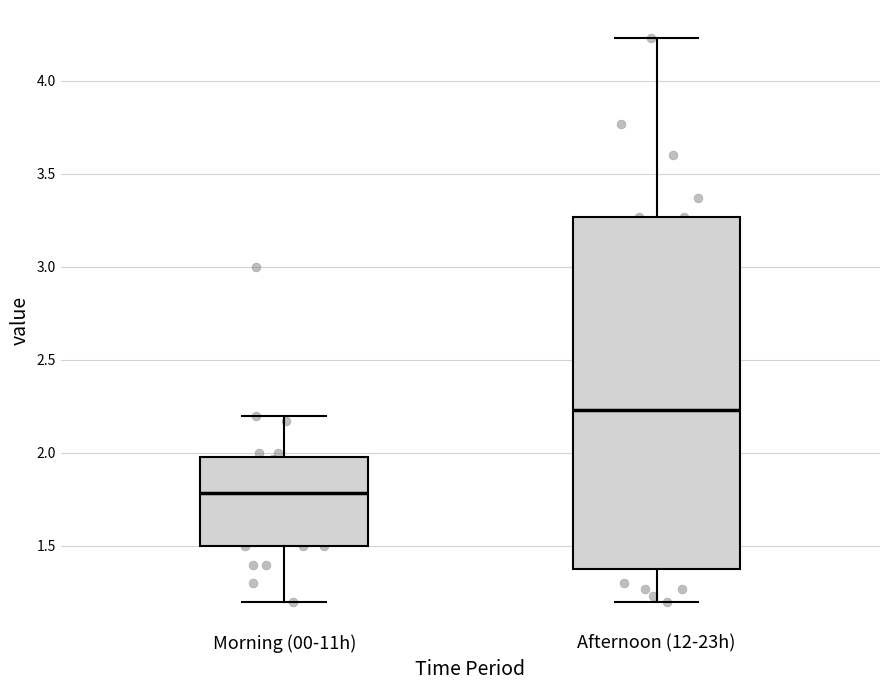

Reading left to right, transcribe this box plot: for each box, give where its median line is, the range the box spans, and where its two whiskers end, as read against the y-axis. The values are not printed on the chart, so give them approximately, as read against the axis.

Morning (00-11h): median 1.80, box 1.50 to 2.00, whiskers 1.20 to 2.20
Afternoon (12-23h): median 2.25, box 1.40 to 3.25, whiskers 1.20 to 4.25